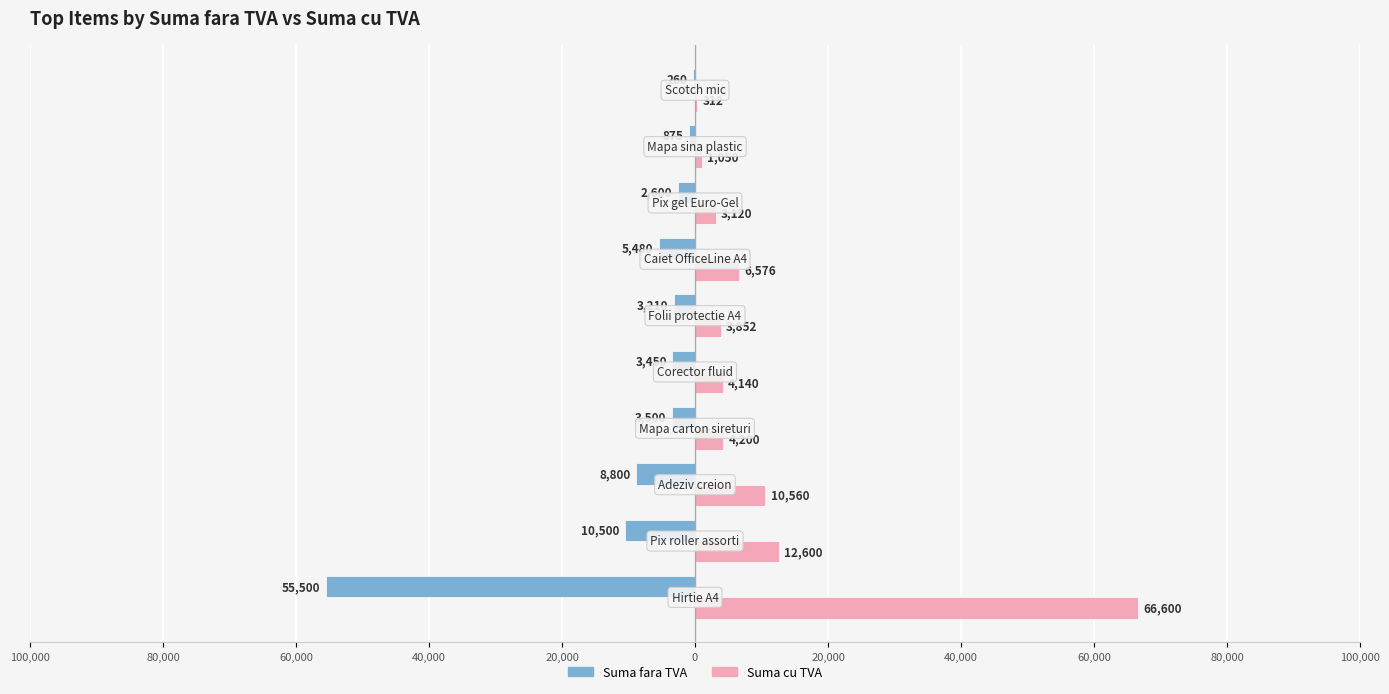

What is the value of the Suma cu TVA bar at the 5th from the left?

4140